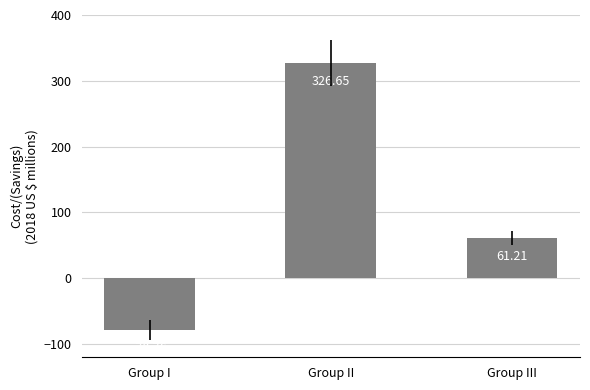

How many categories are shown in the chart?

3